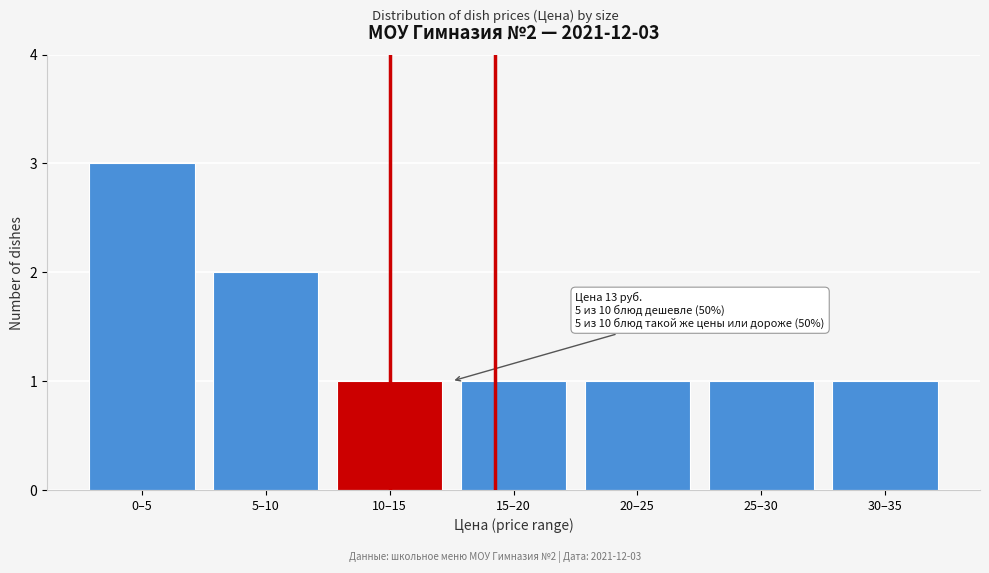

Reading left to right, what are all the values shown in this chart?

3	2	1	1	1	1	1